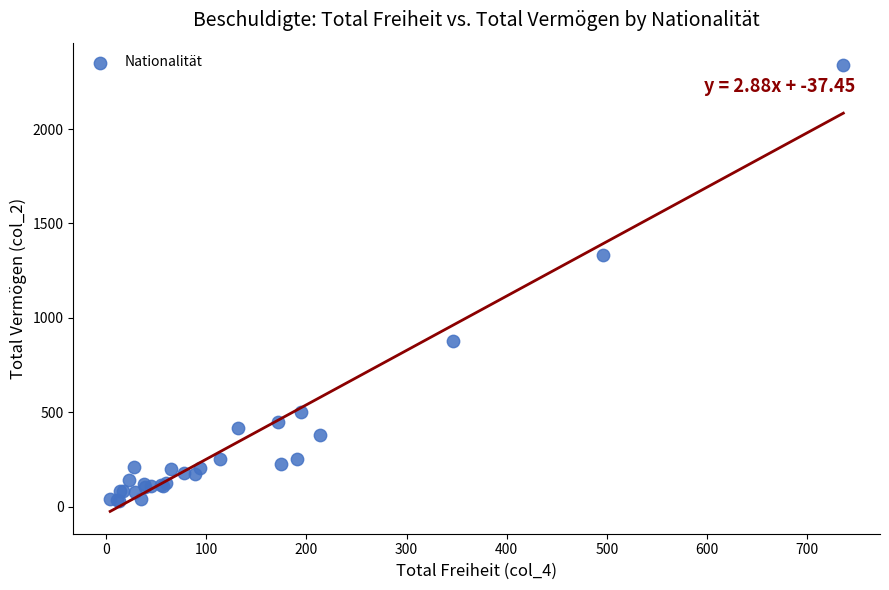

What Y value in the scatter plot is closest to 1185?

1332